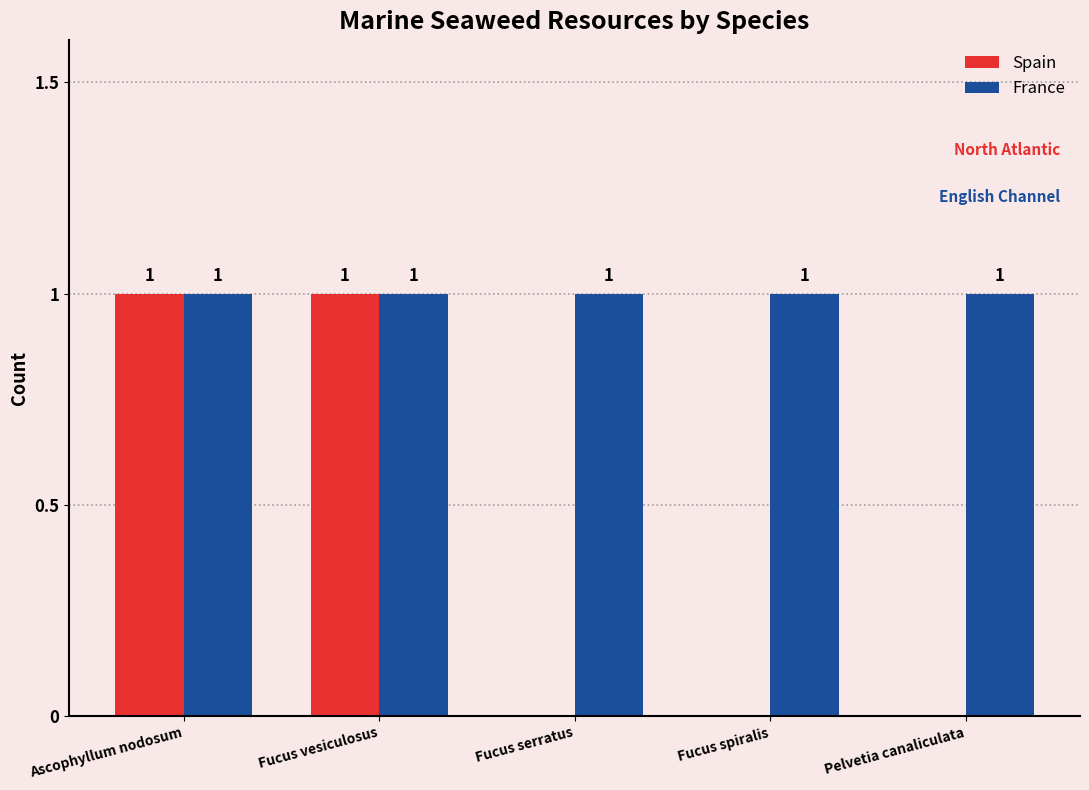

How many Spain values are between 0 and 1?

5